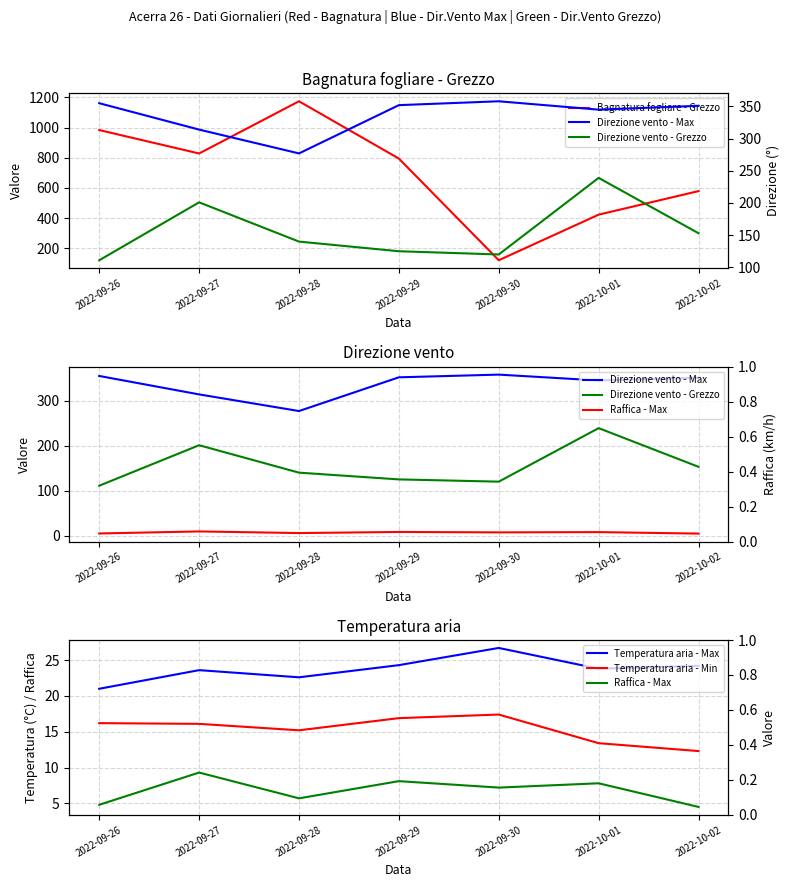

At which category is the sum across all series the highest?

2022-09-28